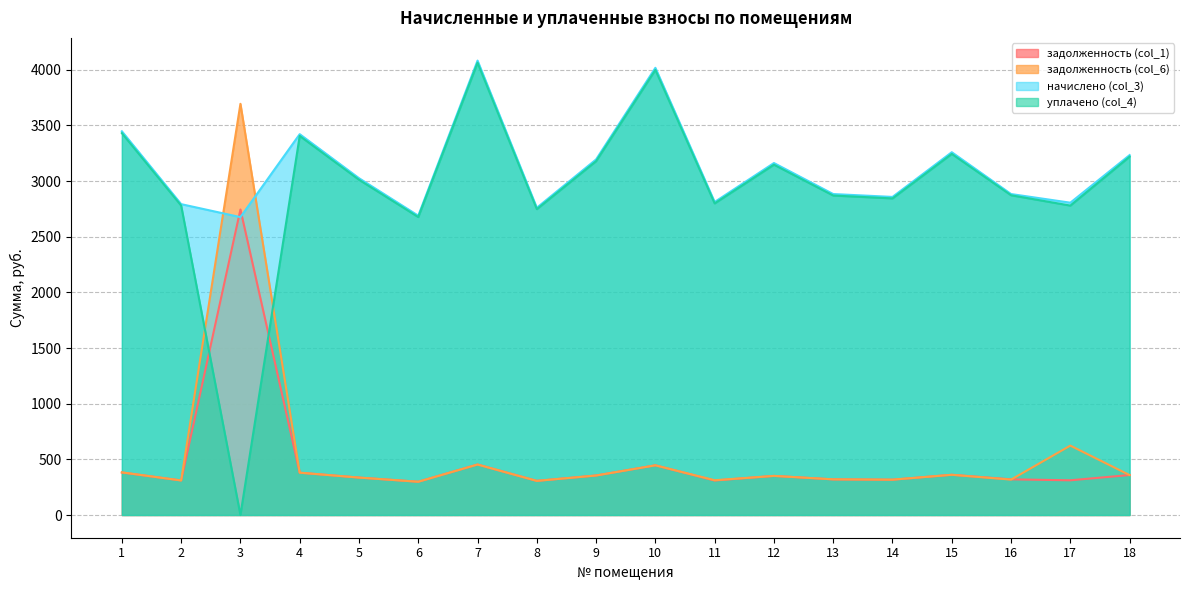

What is the spread (max minus min) of values at 8?

2454.0